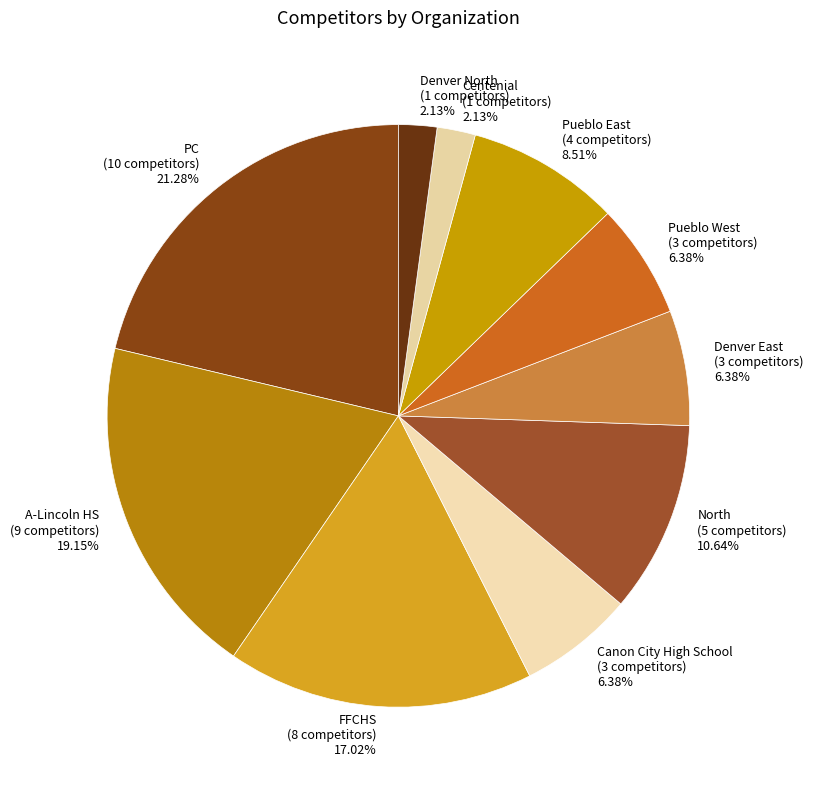

Between Centenial and North, which is larger?

North